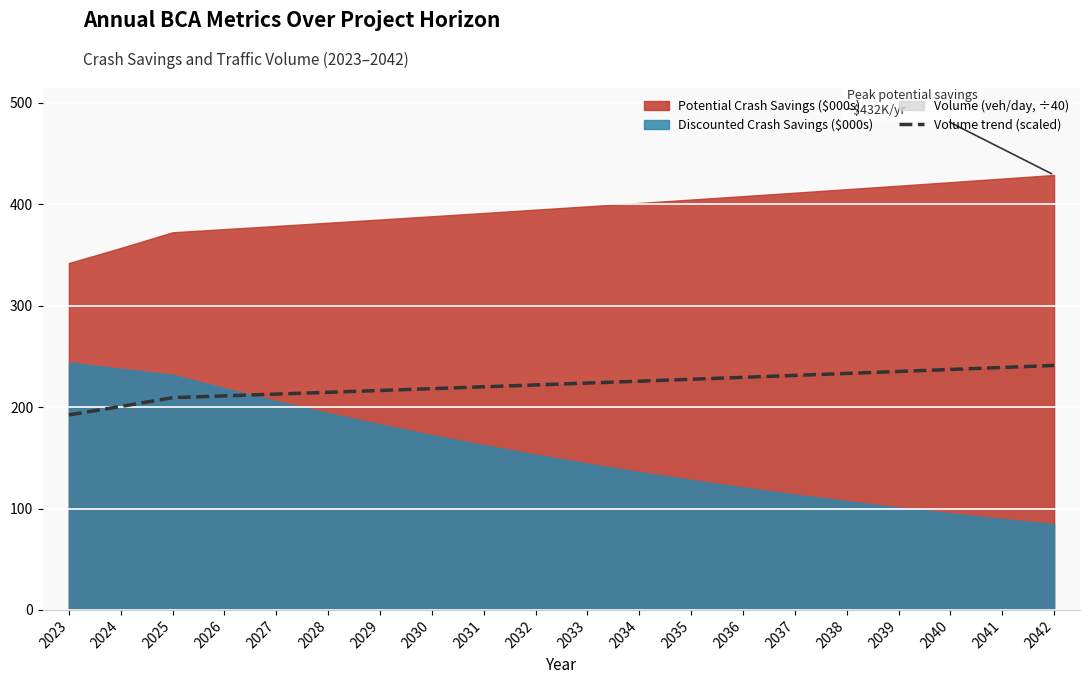

Rank the categories by value from lowest to highest.

2023, 2024, 2025, 2026, 2027, 2028, 2029, 2030, 2031, 2032, 2033, 2034, 2035, 2036, 2037, 2038, 2039, 2040, 2041, 2042